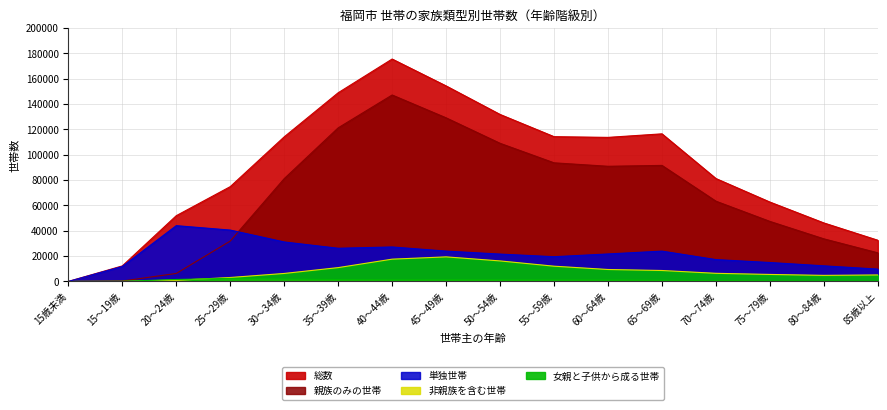

Where does the 非親族を含む世帯 series first go above 1122?

20～24歳